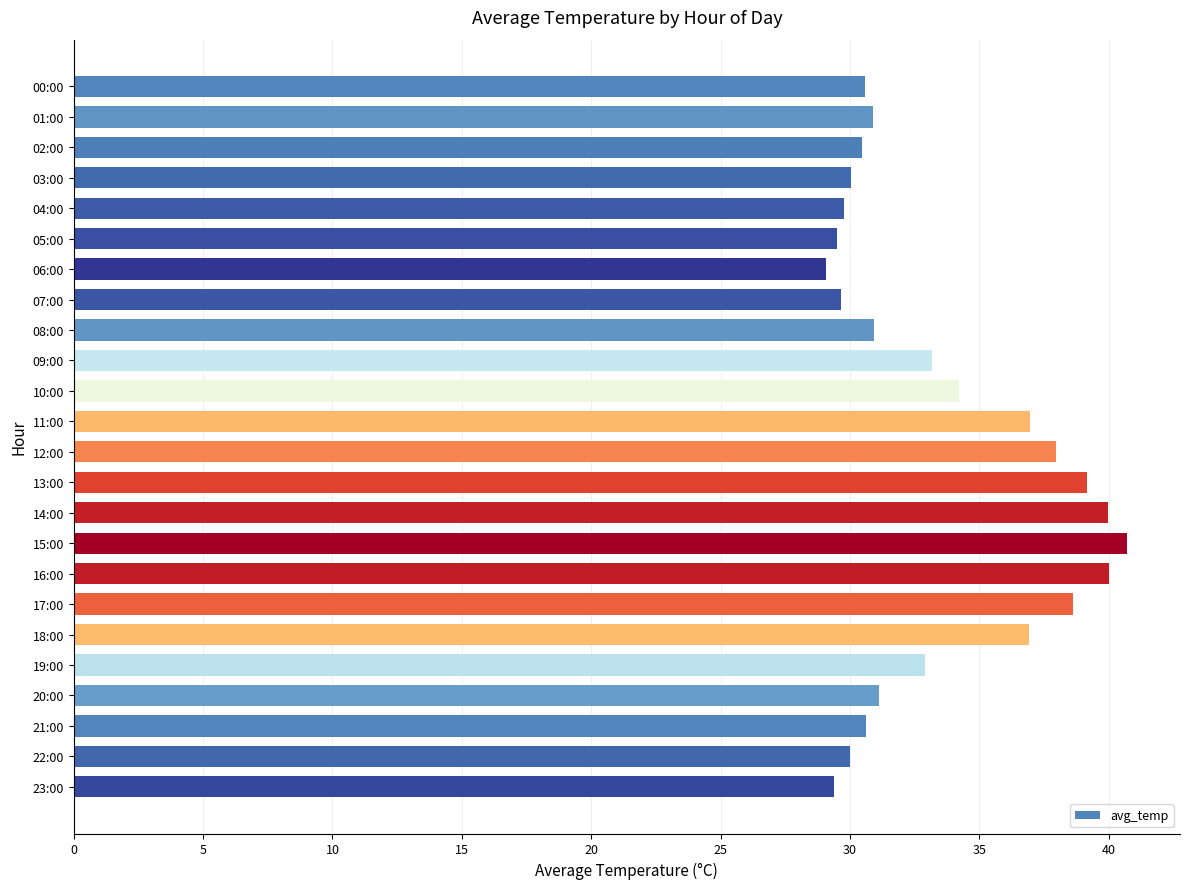

What is the sum of the values at 02:00 and 19:00?

63.3